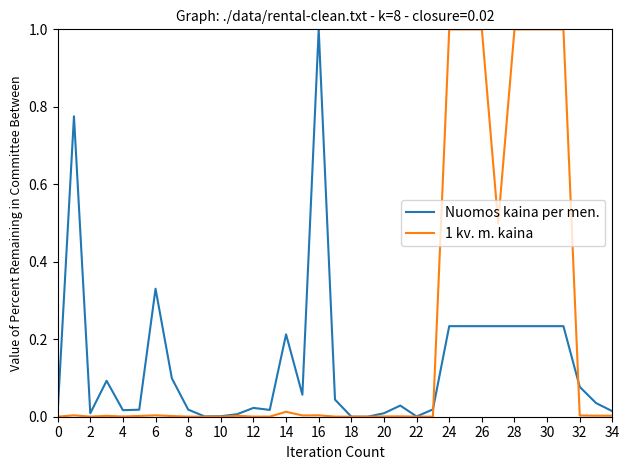

Which series has the largest total across all categories?

1 kv. m. kaina